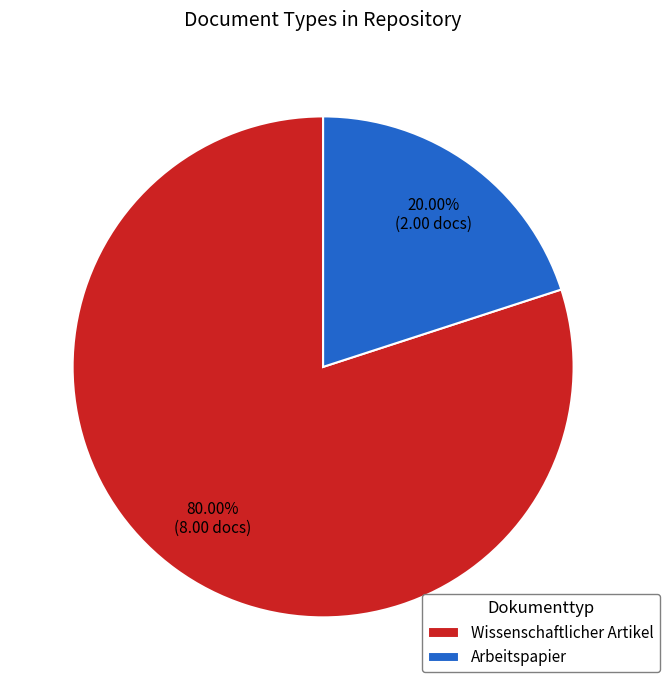

The Arbeitspapier slice represents 20% of the pie. True or false?

True